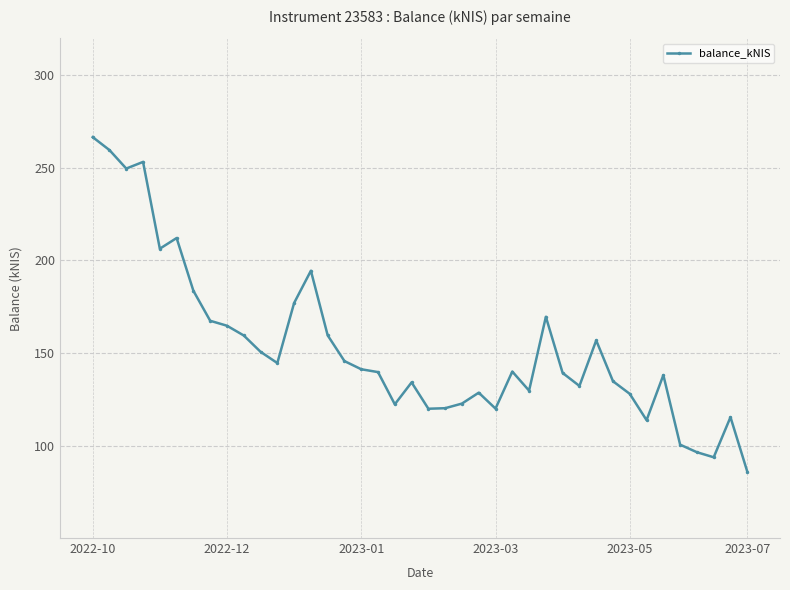

True or false: the data has more than 1 interior local peaks.

True